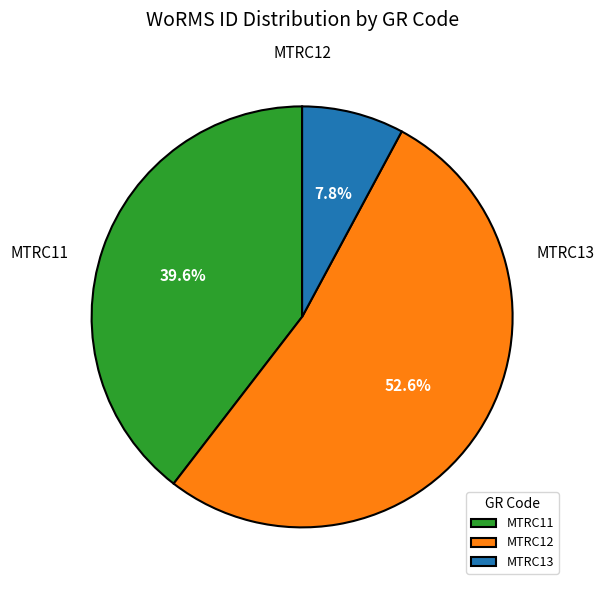

What is the largest slice in the pie chart?

MTRC12